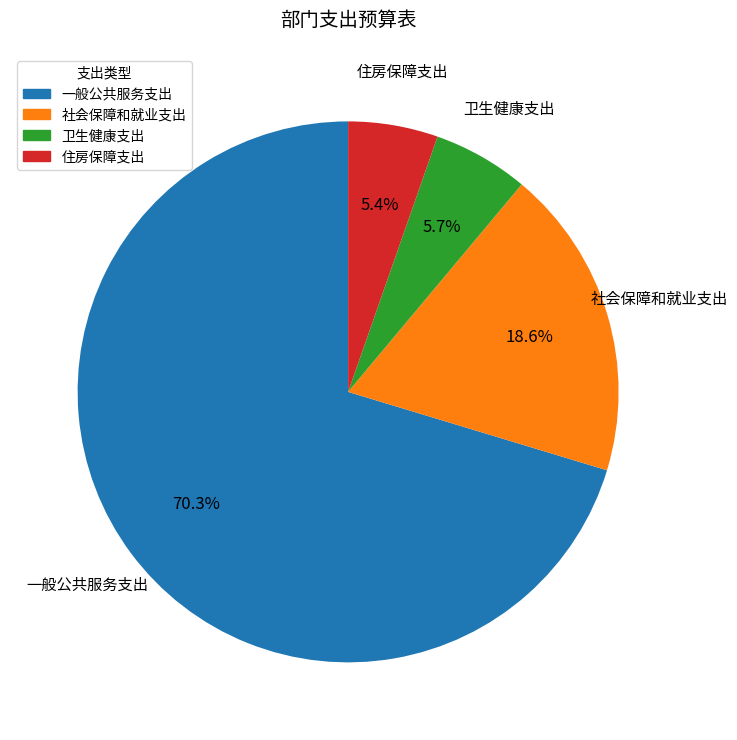

Count the number of slices in the pie.

4